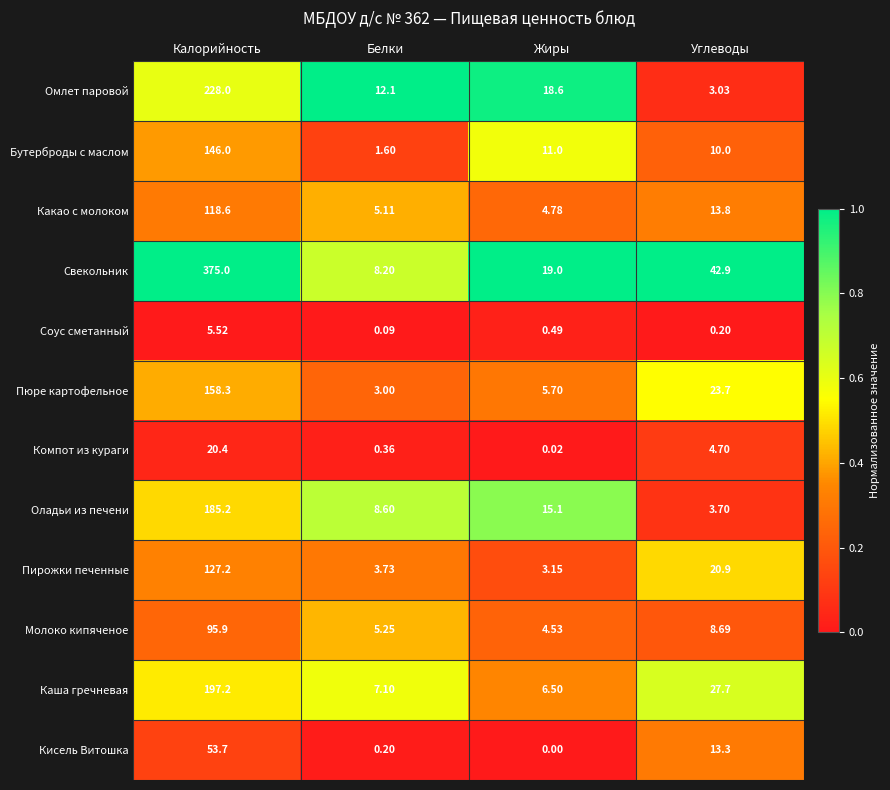

How many series are shown in this chart?

12